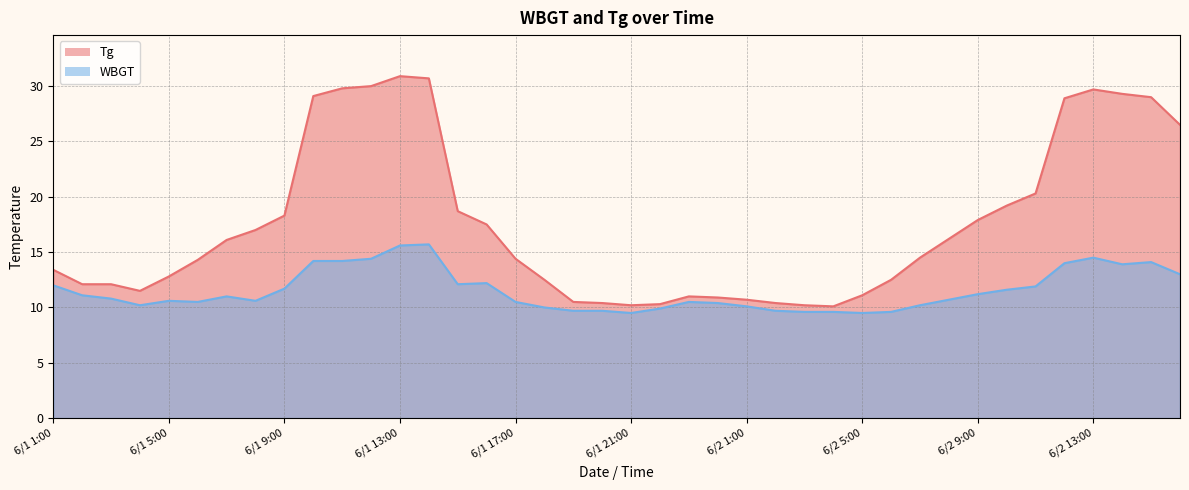

At how many categories does at least one series exceed 22?

10